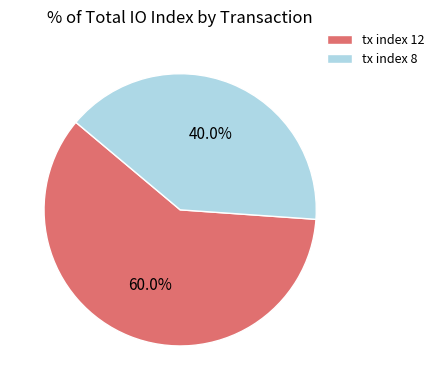

Do tx index 8 and tx index 12 together represent more than half of the pie?

Yes